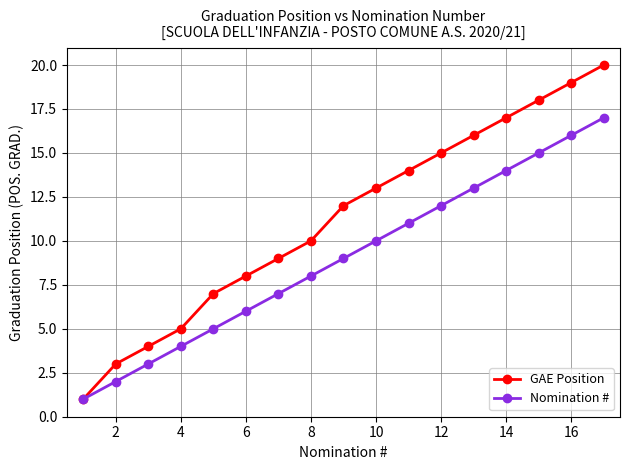

Rank the series by their maximum value, from highest to lowest.

GAE Position, Nomination #